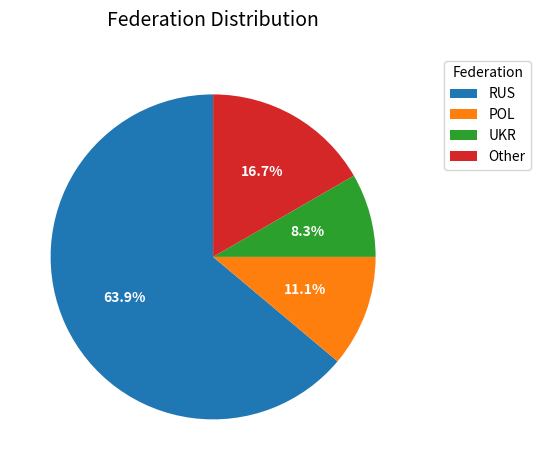

Is the sum of UKR and Other greater than half?

No